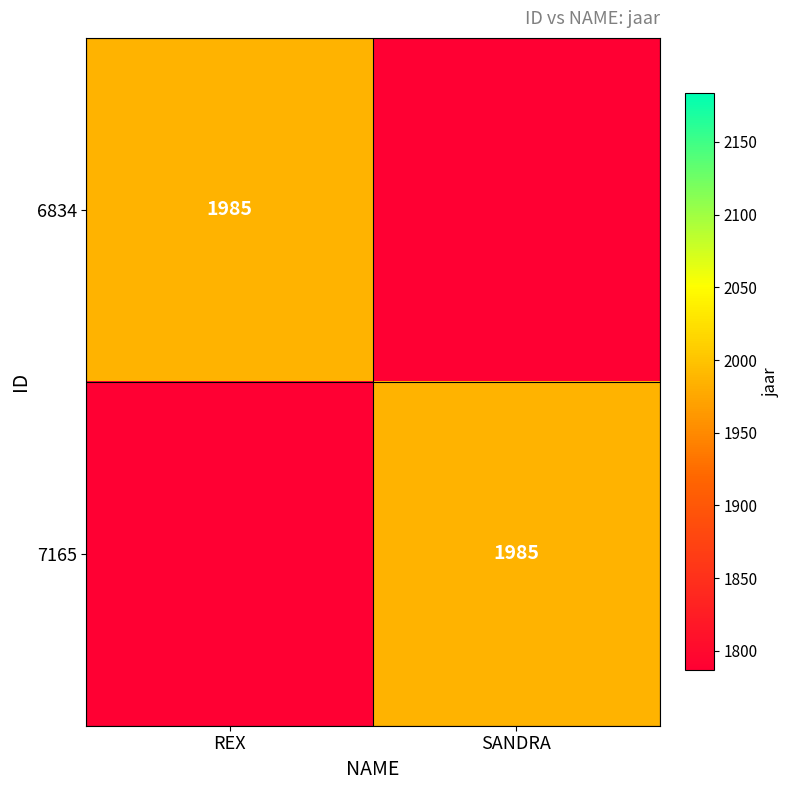

What is the difference between the highest and lowest values at SANDRA?

1985